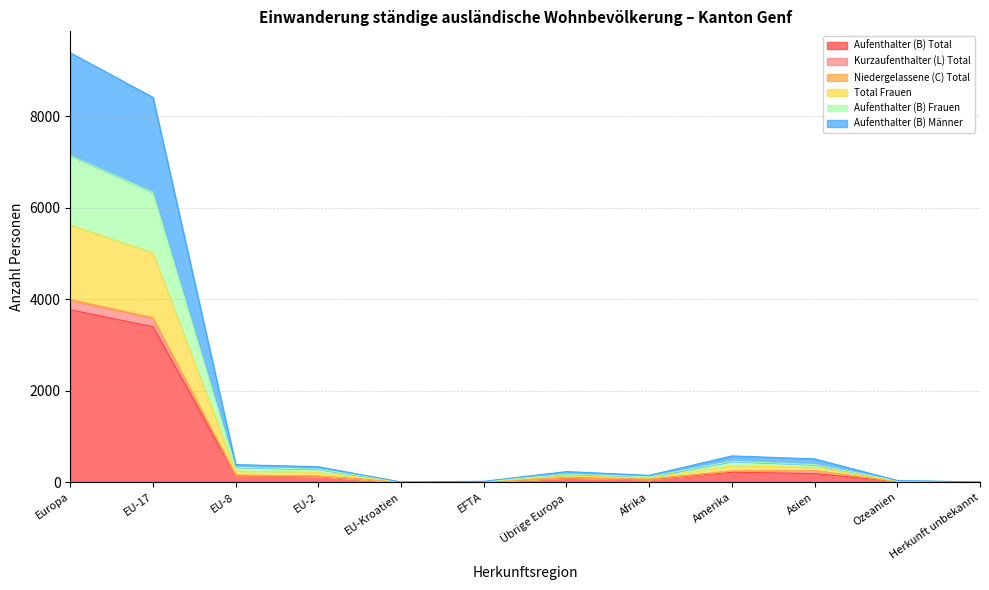

At which label does Aufenthalter (B) Total reach its minimum?

EU-Kroatien